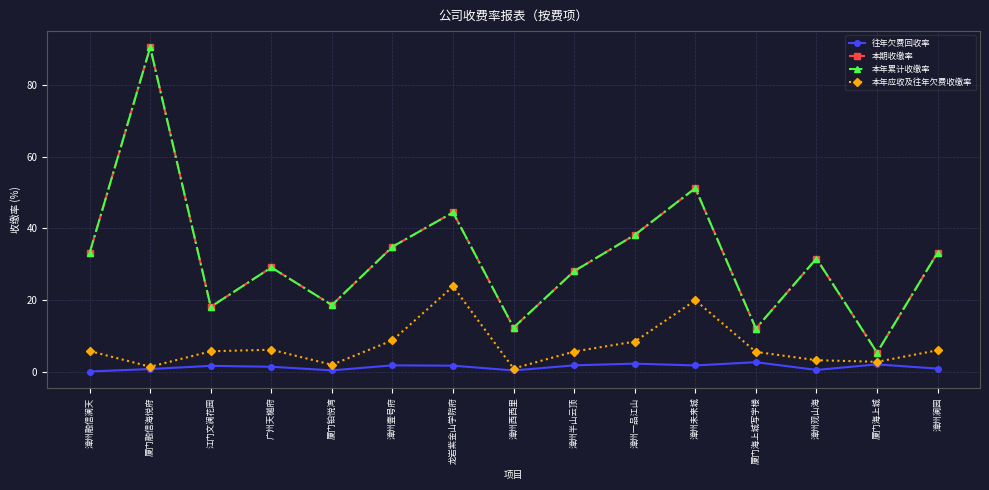

What is the maximum value shown in the chart?

90.5